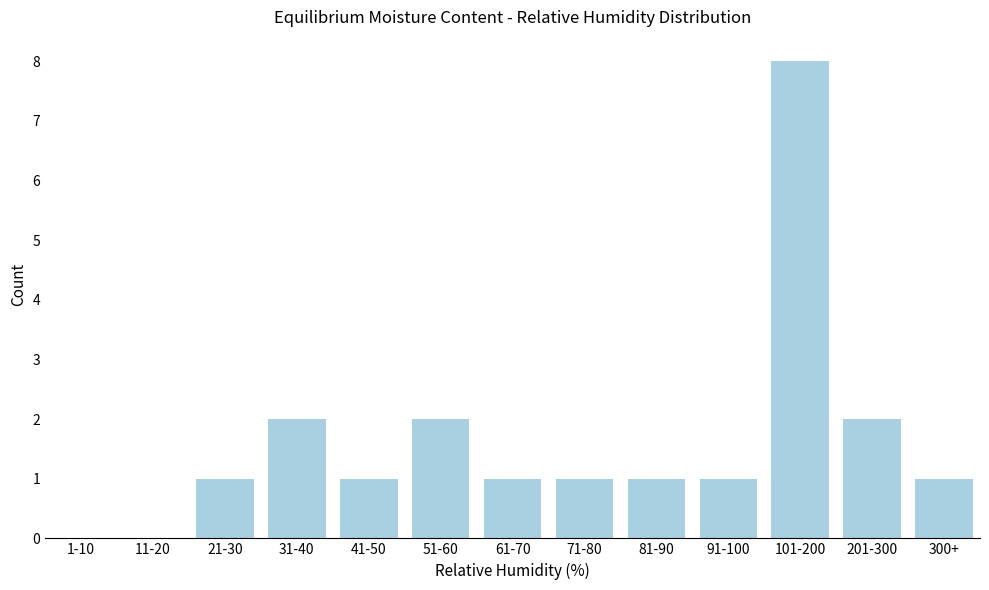

Approximately how many times larger is the value at 41-50 compared to 31-40?

0.5